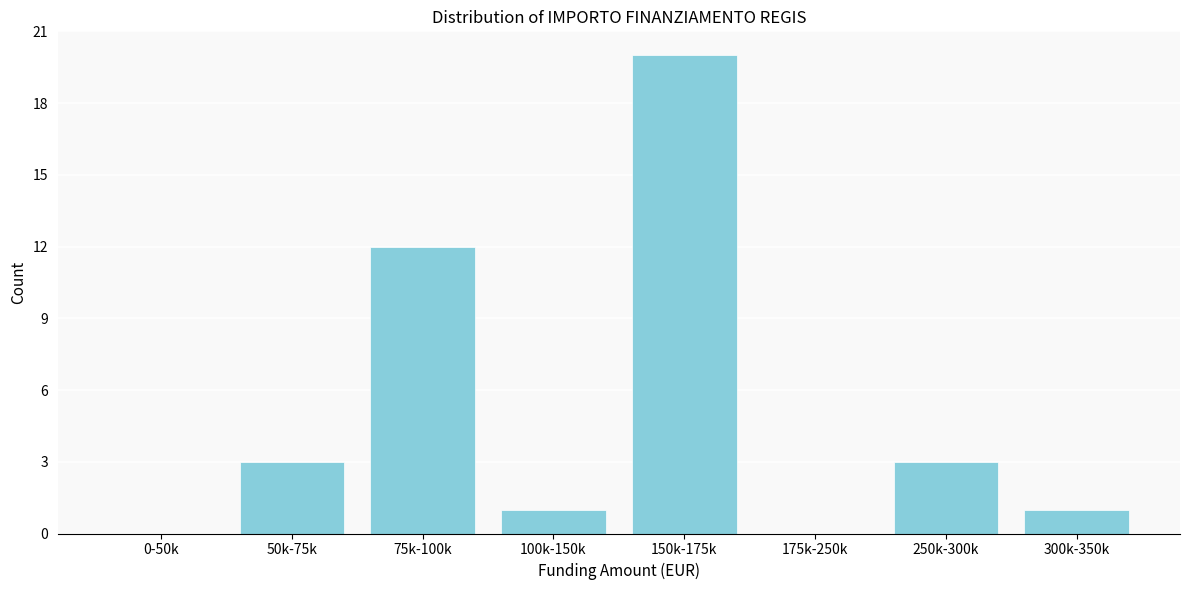

Reading right to left, list all the values displayed in this chart.

300k-350k=1	250k-300k=3	175k-250k=0	150k-175k=20	100k-150k=1	75k-100k=12	50k-75k=3	0-50k=0